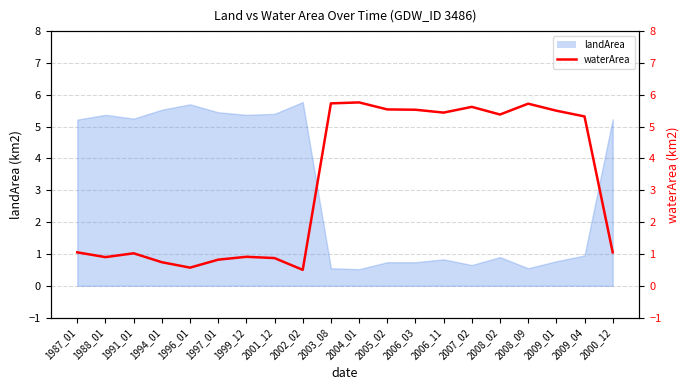

Does the chart have visible grid lines?

Yes